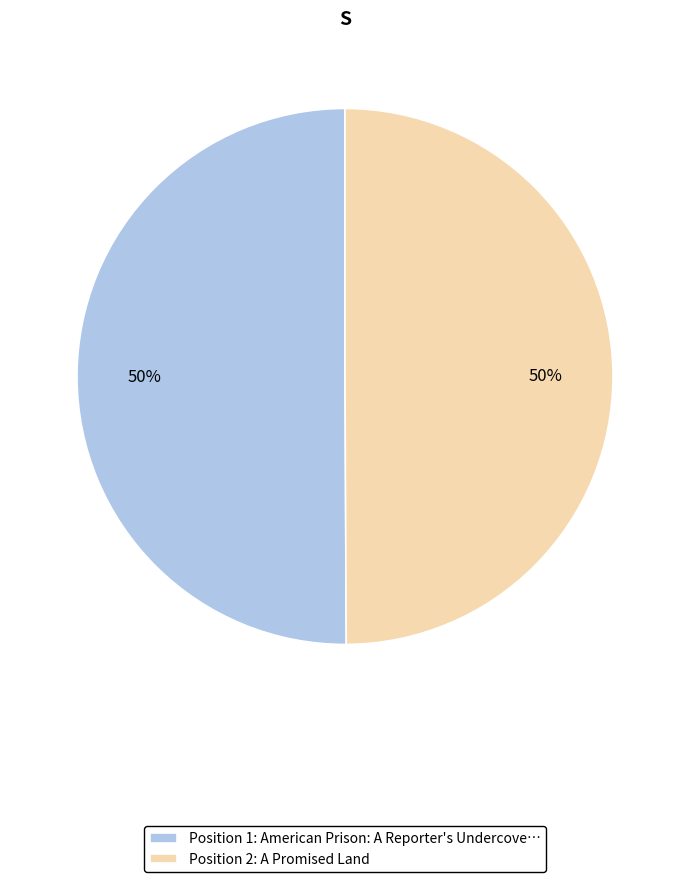

To the nearest percent, what is the average slice percentage?

50%